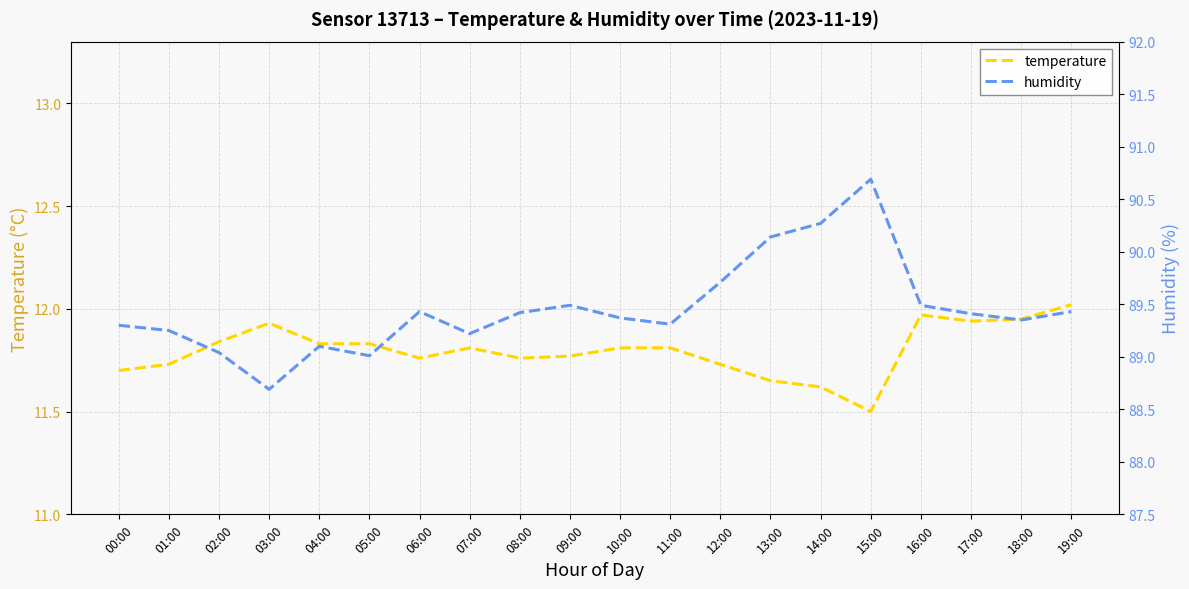

At which label does humidity first exceed 89?

00:00